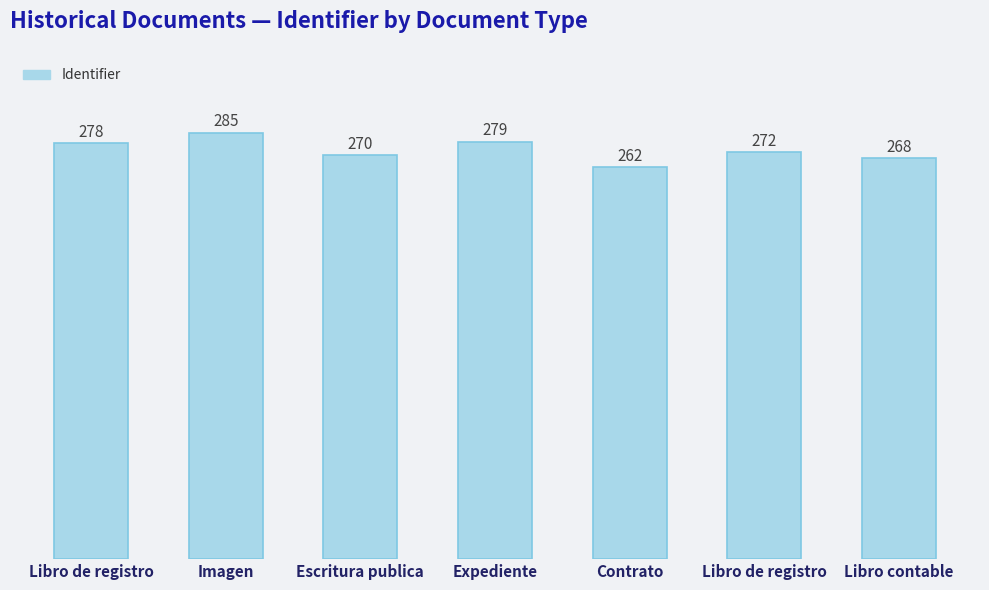

What is the label of the 5th bar from the left?

Contrato